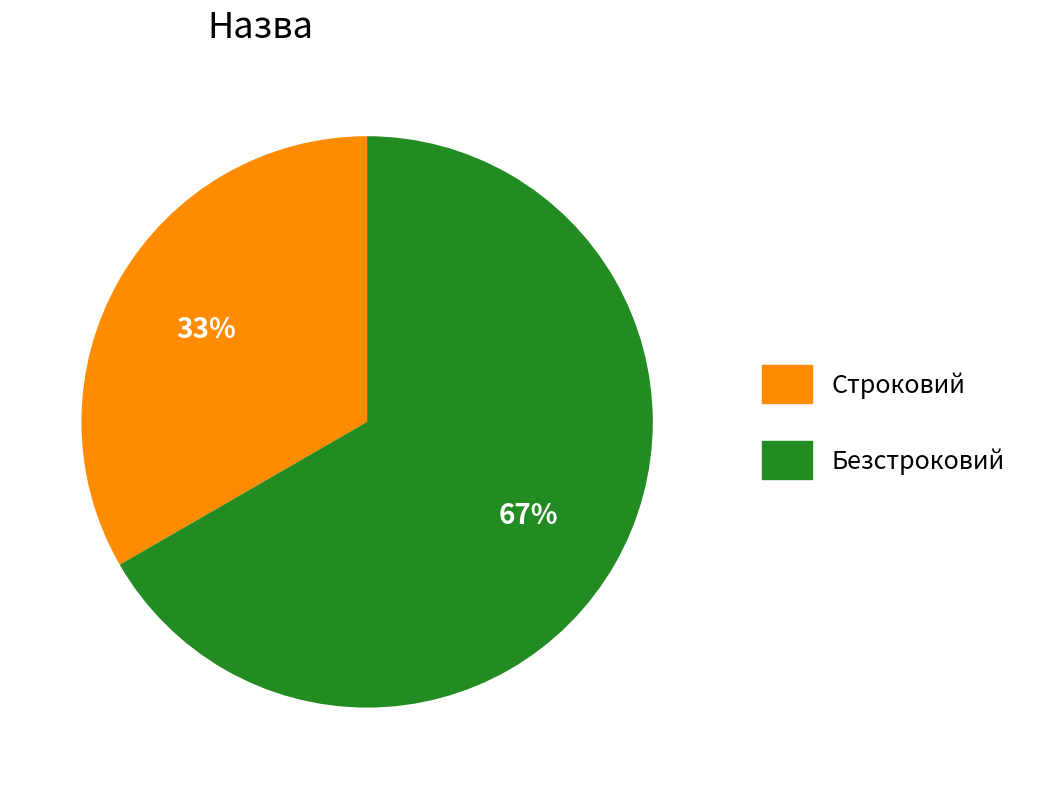

Is the sum of Безстроковий and Строковий greater than half?

Yes